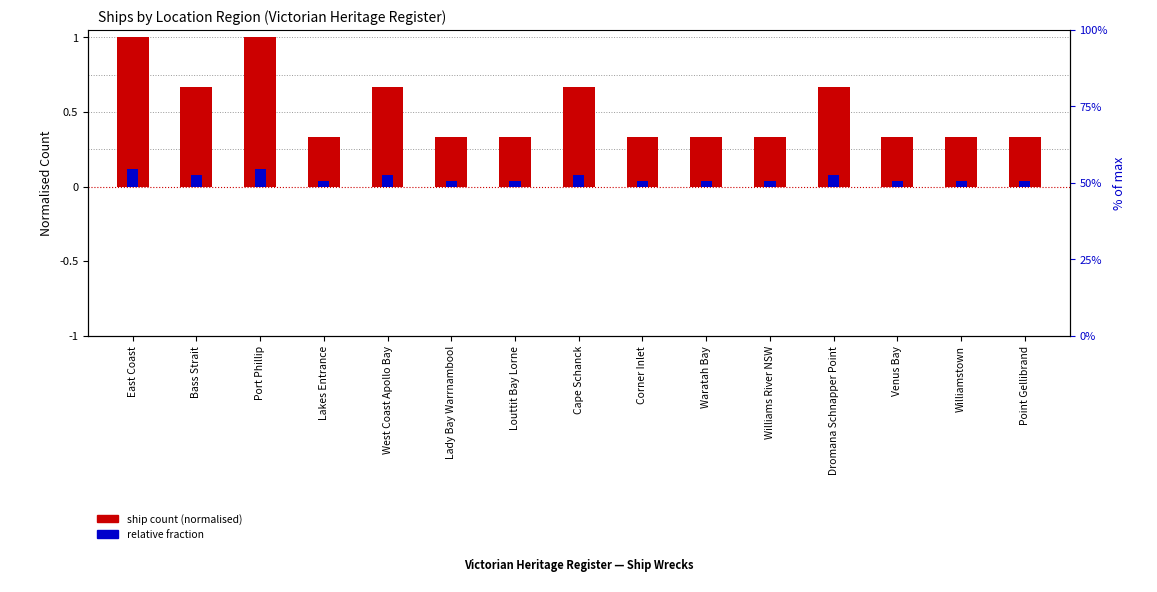

What is the value of the relative fraction bar at the 3rd from the left?

0.1